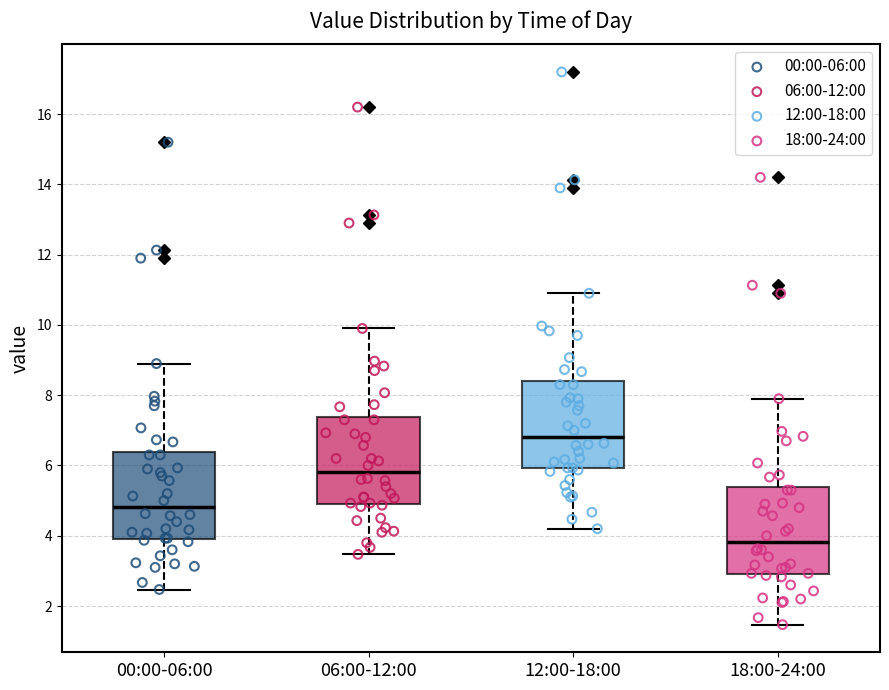

Reading left to right, transcribe this box plot: for each box, give where its median line is, the range the box spans, and where its two whiskers end, as read against the y-axis. The values are not printed on the chart, so give them approximately, as read against the axis.

00:00-06:00: median 4.8, box 4.0 to 6.4, whiskers 2.4 to 9.0
06:00-12:00: median 5.8, box 5.0 to 7.4, whiskers 3.4 to 10.0
12:00-18:00: median 6.8, box 6.0 to 8.4, whiskers 4.2 to 11.0
18:00-24:00: median 3.8, box 3.0 to 5.4, whiskers 1.4 to 8.0